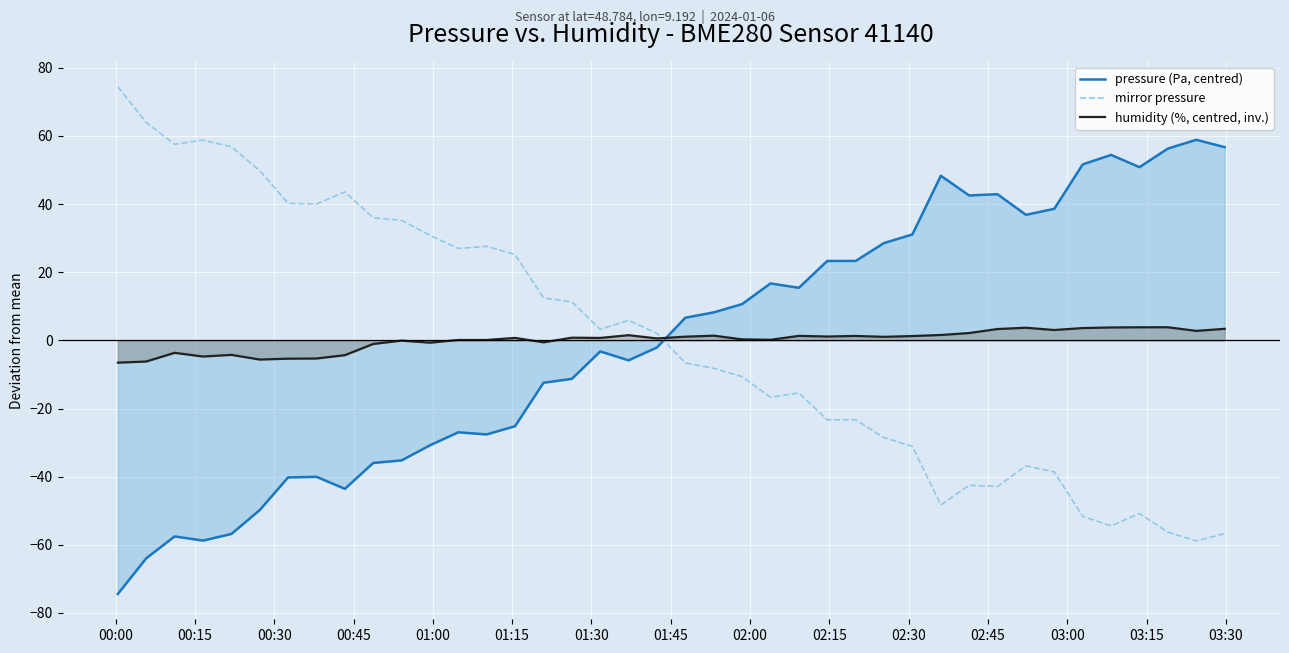

What is the difference between the maximum and second lowest values in the pressure (Pa, centred) series?

122.8